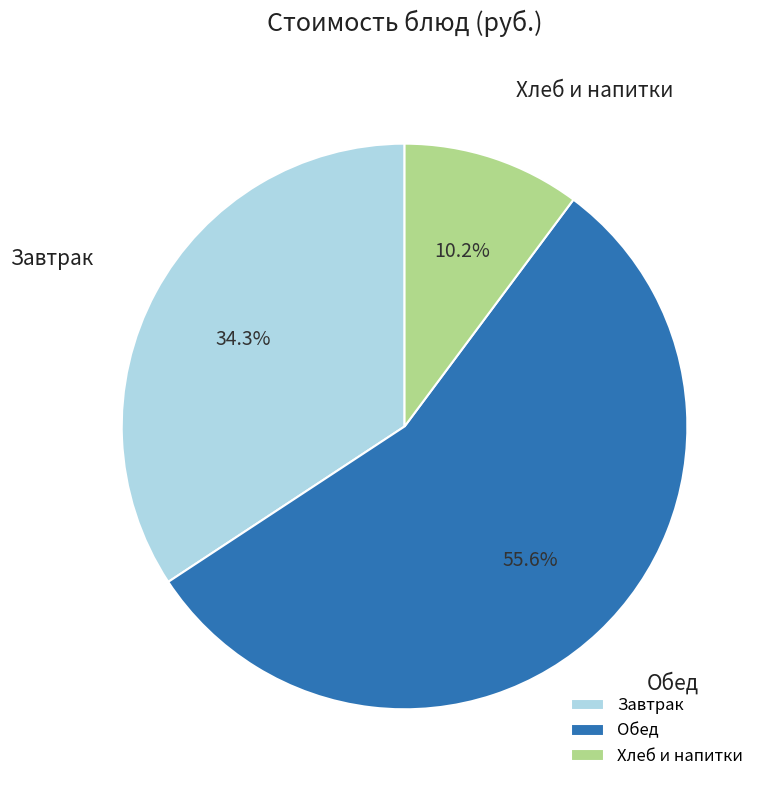

What is the largest slice in the pie chart?

Обед